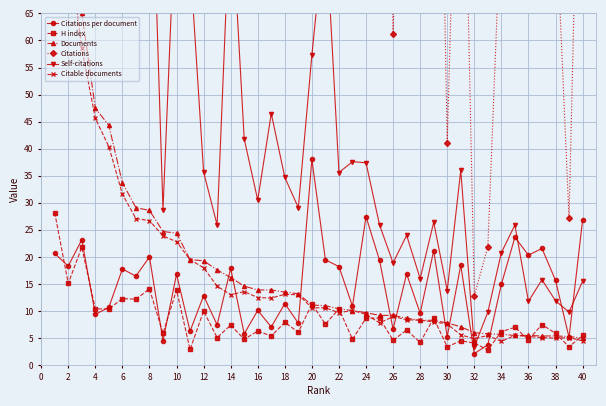

True or false: H index has more than 1 interior local peaks.

True